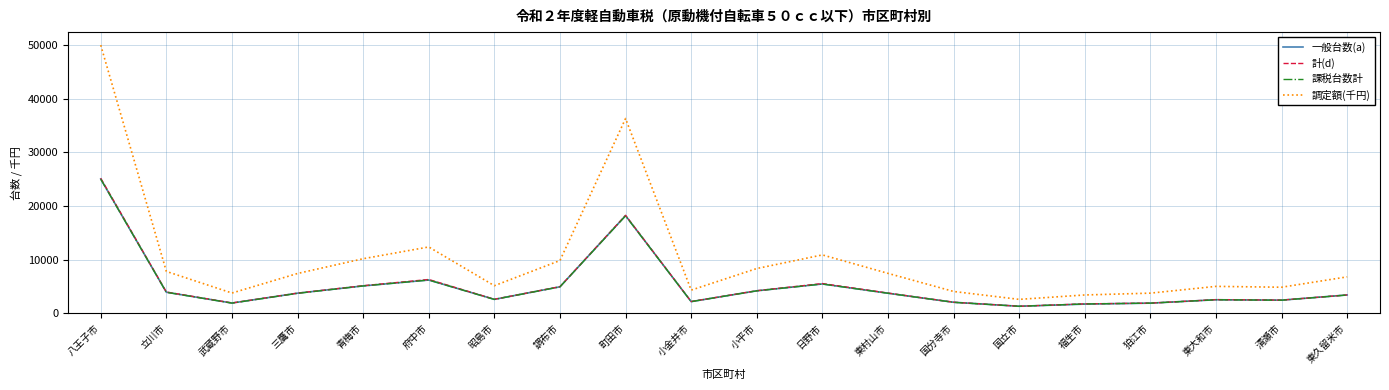

Where is the first local maximum for 課税台数計?

府中市